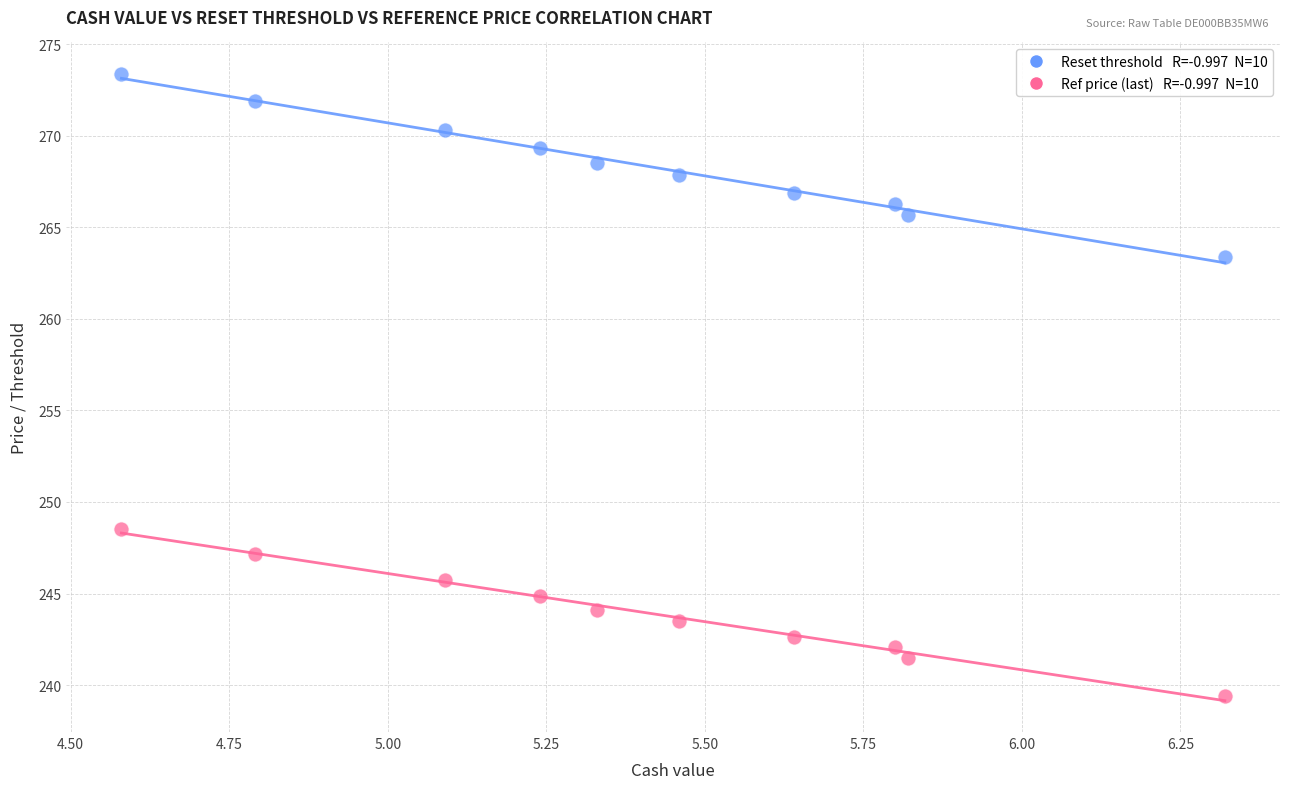

Across all data points, what is the range of X values (max minus min)?

1.7